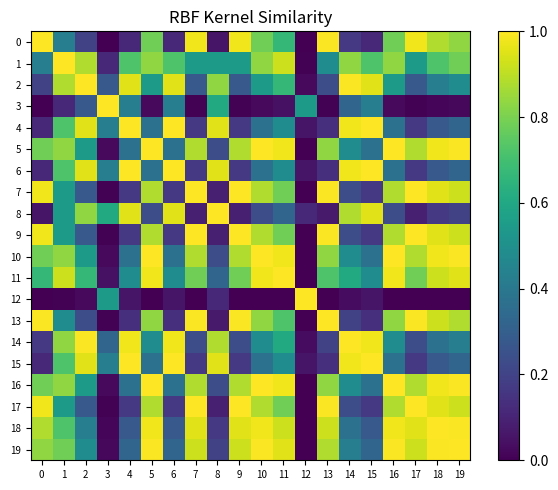

What is the total value across all series at 2?

11.4